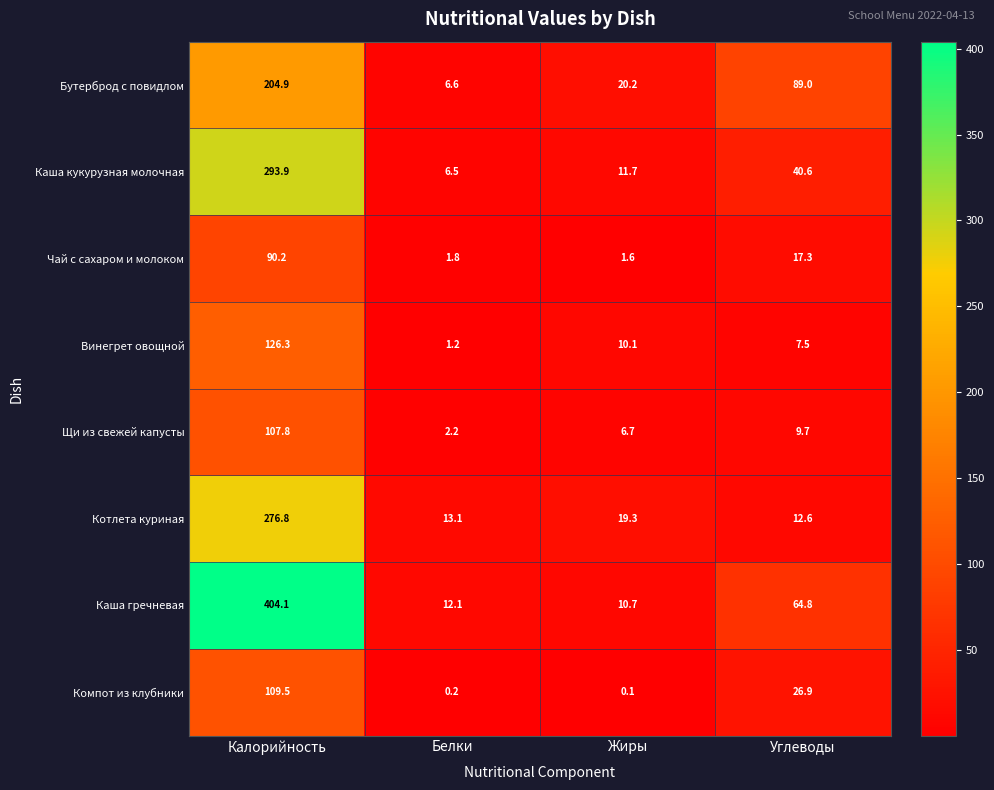

What is the sum of the Винегрет овощной values at Калорийность and Жиры?

136.4